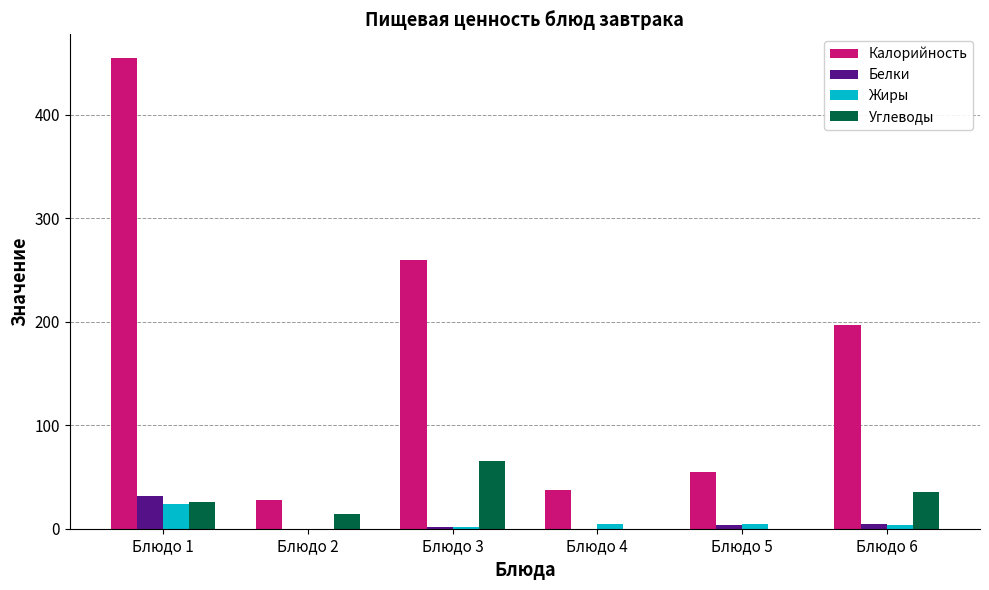

How many distinct data groups are displayed?

4